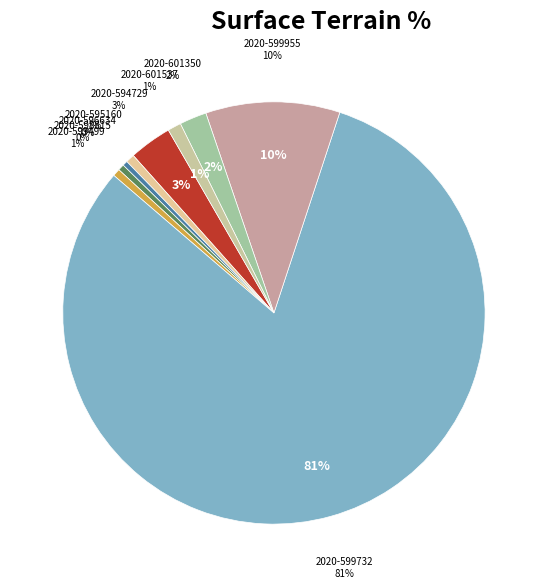

To the nearest percent, what is the difference between the largest and smallest slice percentages?

81%